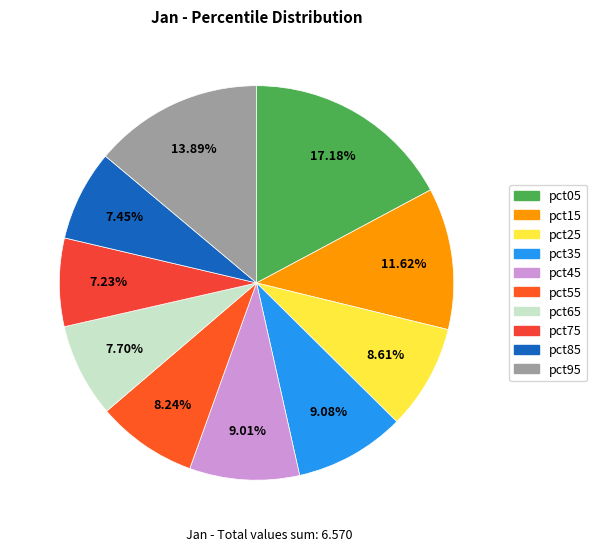

What is the largest slice in the pie chart?

pct05